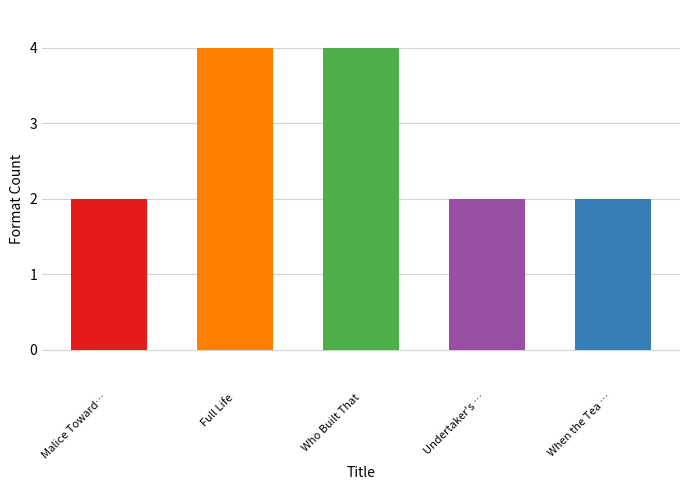

How many distinct data groups are displayed?

1